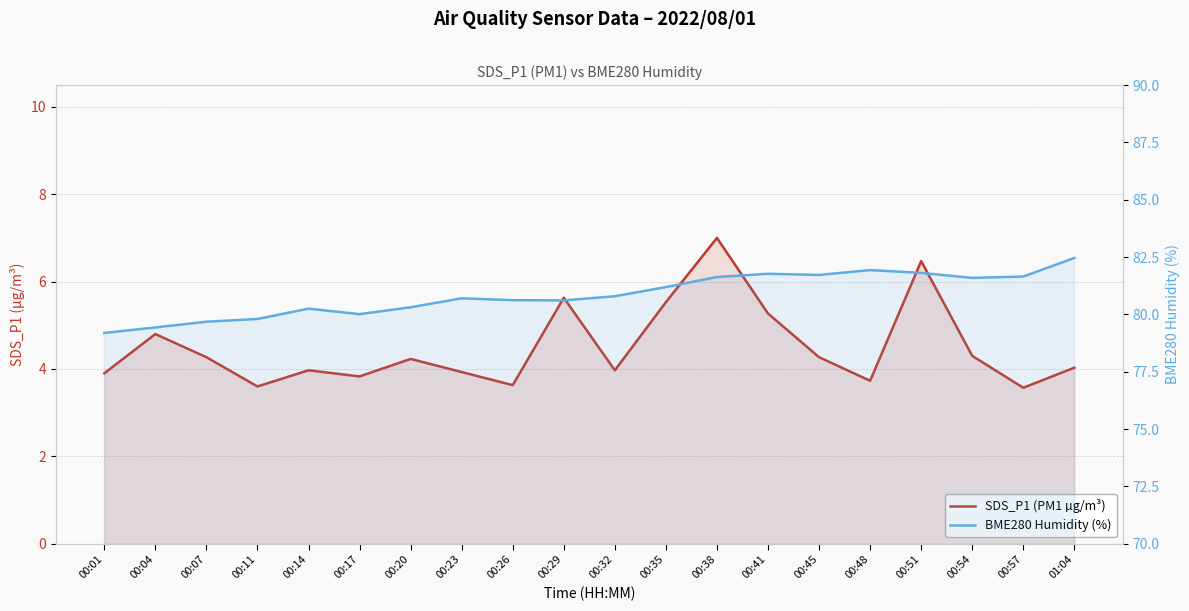

Reading left to right, what are all the values shown in this chart?

SDS_P1 (PM1 µg/m³): 00:01=3.9	00:04=4.8	00:07=4.3	00:11=3.6	00:14=4.0	00:17=3.8	00:20=4.2	00:23=3.9	00:26=3.6	00:29=5.6	00:32=4.0	00:35=5.5	00:38=7.0	00:41=5.3	00:45=4.3	00:48=3.7	00:51=6.5	00:54=4.3	00:57=3.6	01:04=4.0
BME280 Humidity (%): 00:01=79.2	00:04=79.4	00:07=79.7	00:11=79.8	00:14=80.2	00:17=80.0	00:20=80.3	00:23=80.7	00:26=80.6	00:29=80.6	00:32=80.8	00:35=81.2	00:38=81.6	00:41=81.8	00:45=81.7	00:48=81.9	00:51=81.8	00:54=81.6	00:57=81.7	01:04=82.5